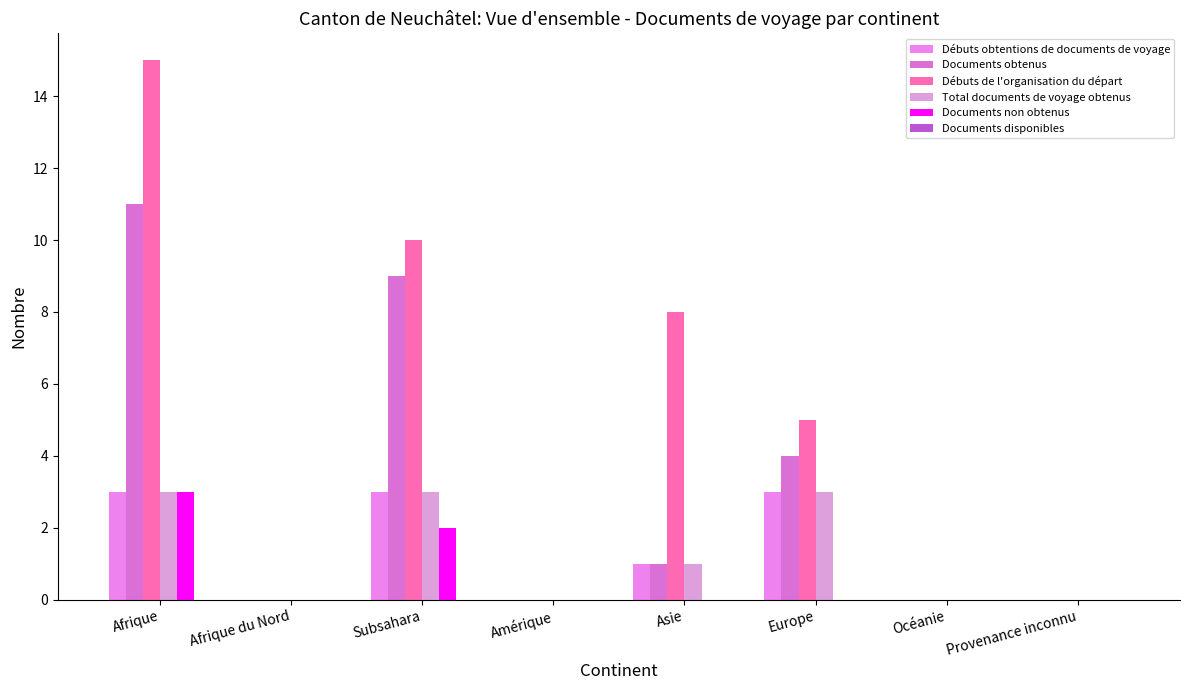

Where does the Documents obtenus series first go above 1?

Afrique